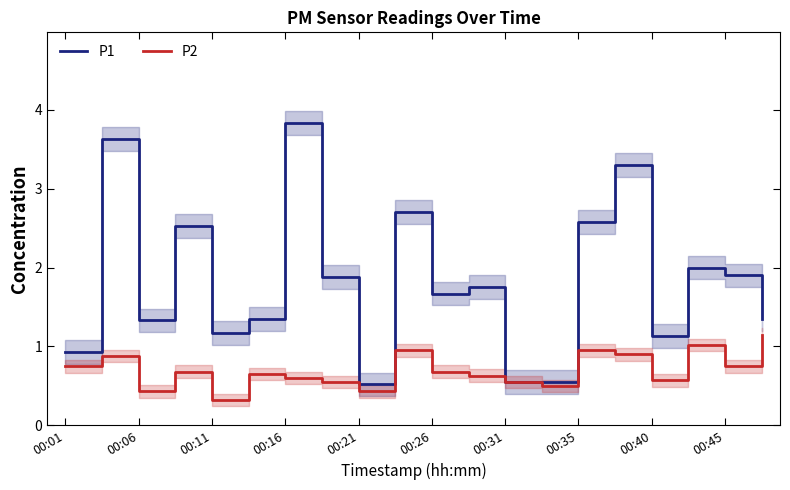

What is the difference between the second highest and minimum values in the P1 series?

3.1